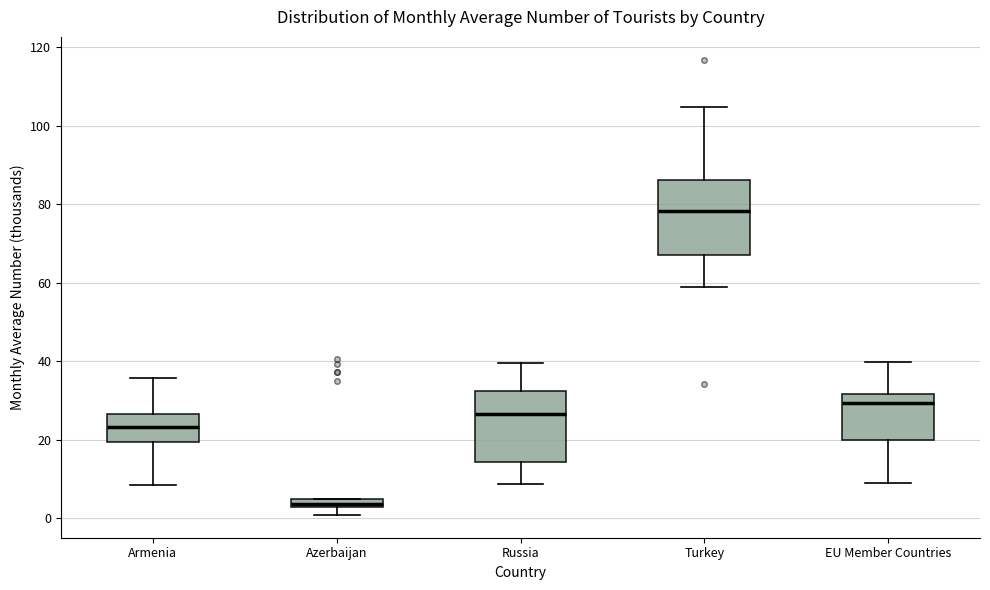

Which box's median line is the highest?

Turkey